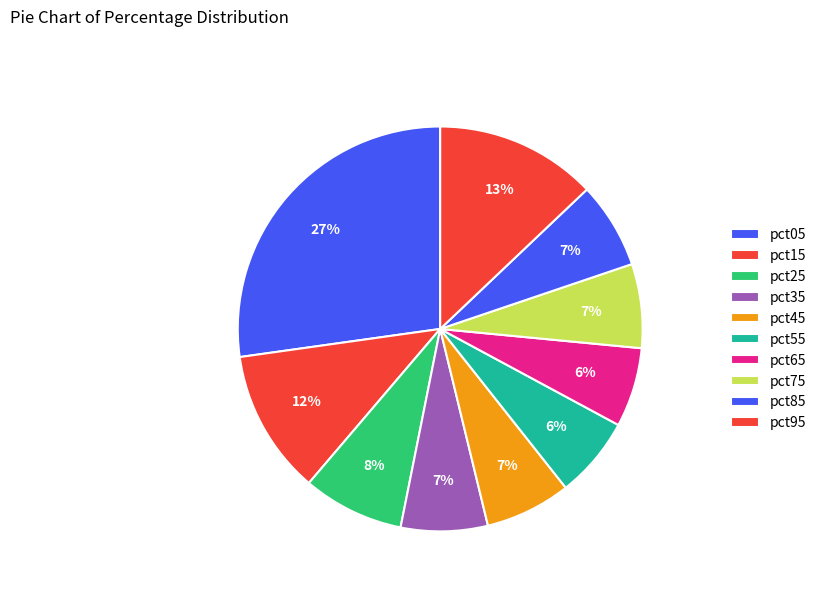

Rank the categories by value from highest to lowest.

pct05, pct95, pct15, pct25, pct35, pct85, pct45, pct75, pct55, pct65